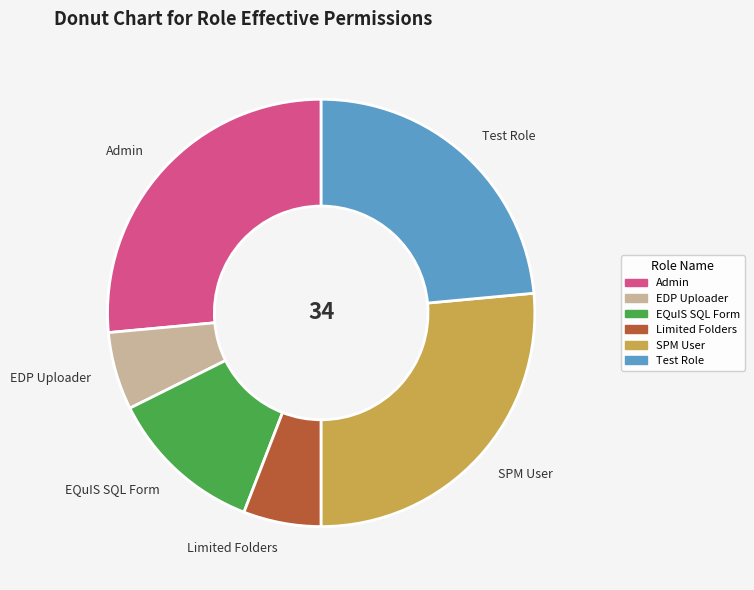

True or false: Test Role accounts for 17% of the total.

False